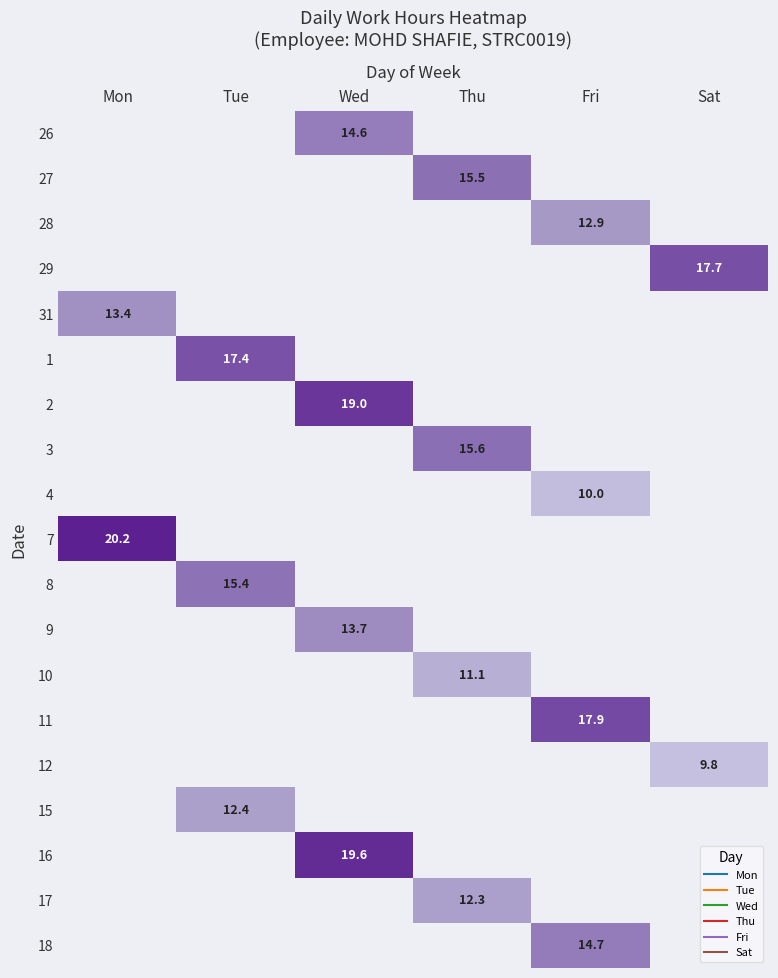

Is it true that 17 equals 0.0 at Fri?

True